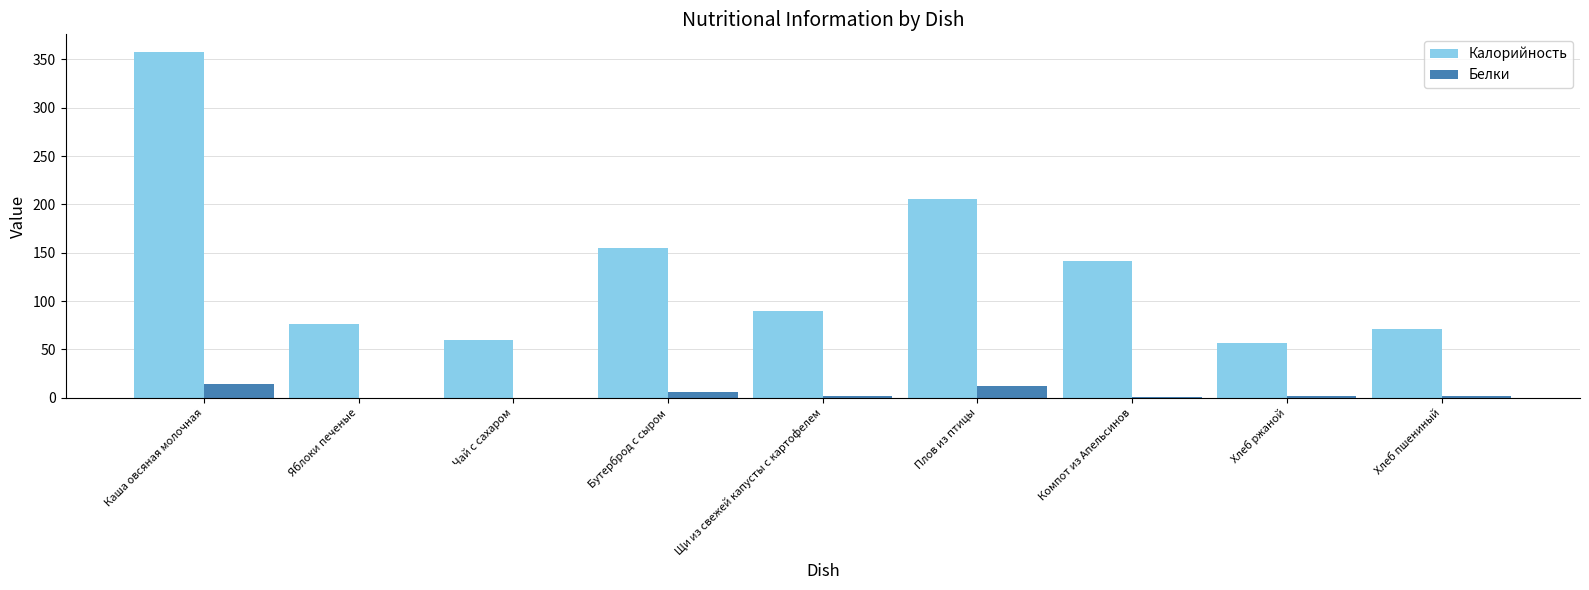

Which label corresponds to the largest value in the chart?

Каша овсяная молочная